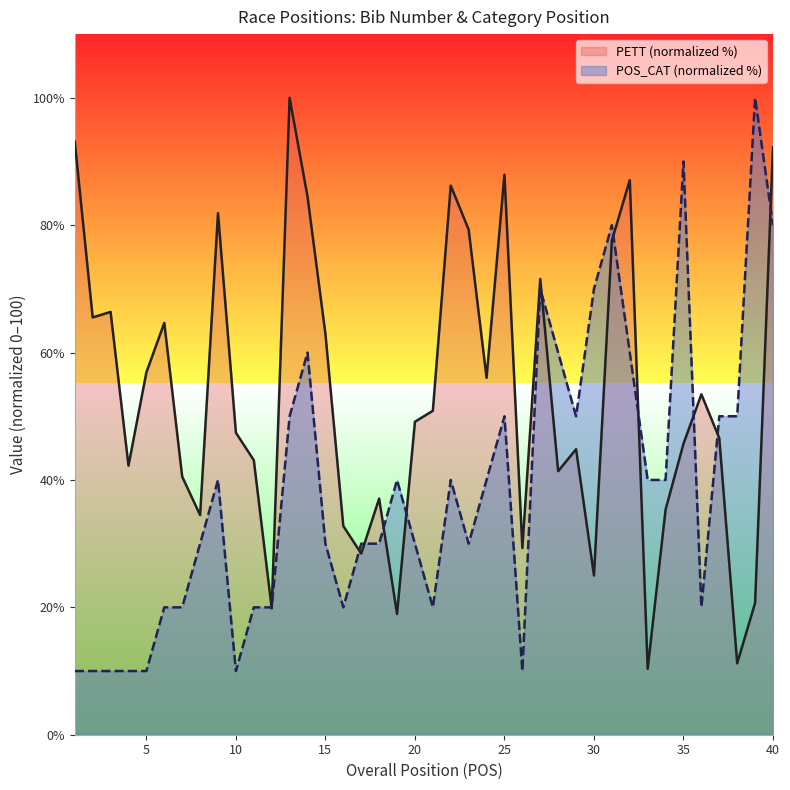

What is the average value of the POS_CAT series?

38.8